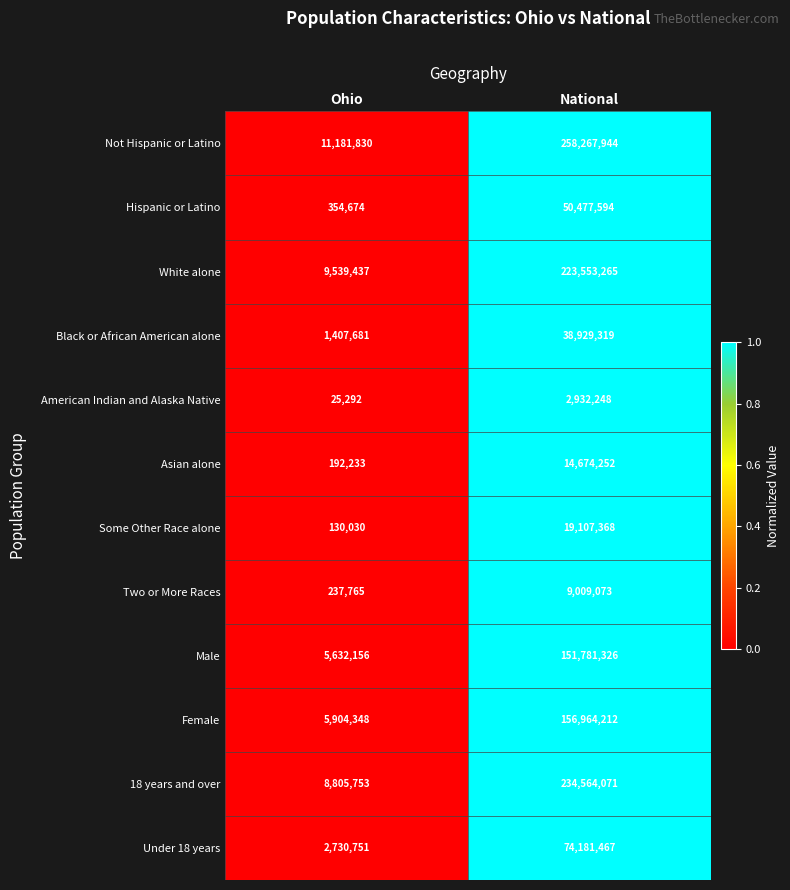

At which category is the sum across all series the highest?

National